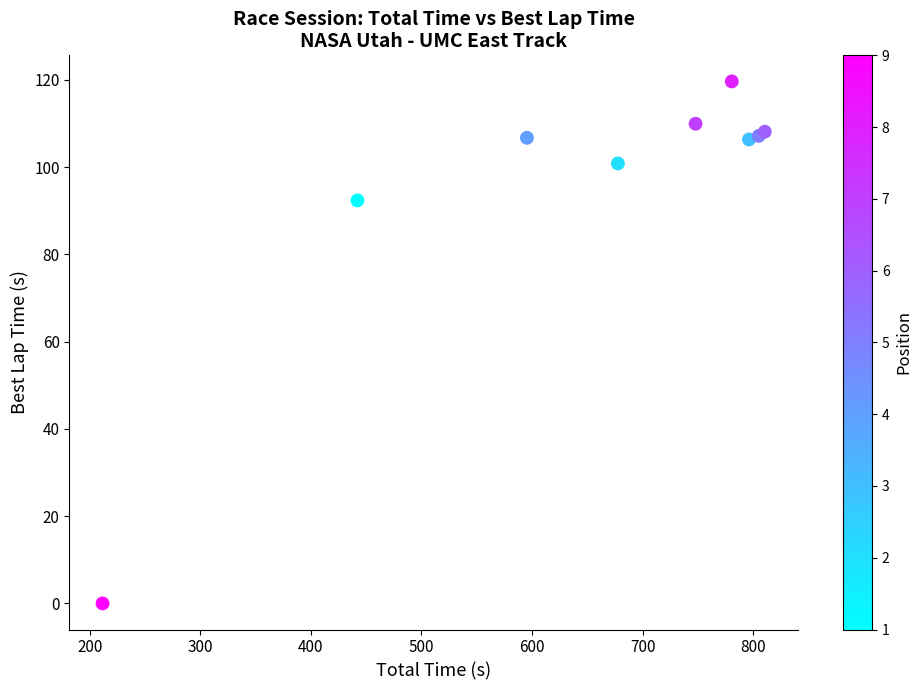

What Y value in the scatter plot is closest to 59?

92.4